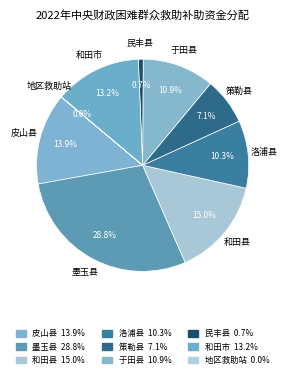

What is the ratio of the value at 策勒县 to the value at 墨玉县?

0.2